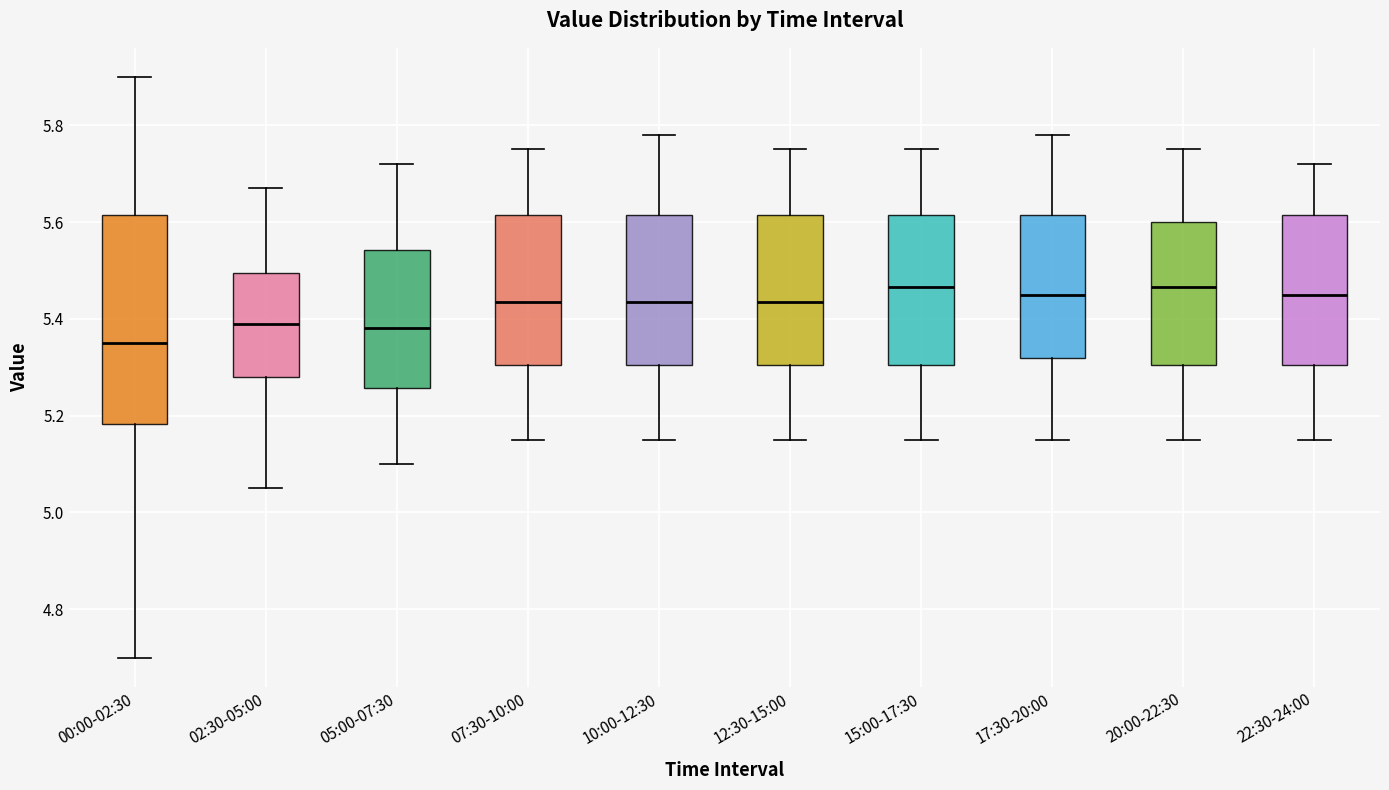

Which box is the tallest, from its lower edge to its upper edge?

00:00-02:30